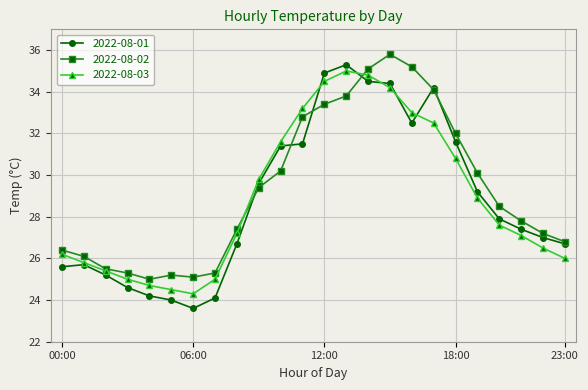

What is the highest value of the 2022-08-01 series?

35.3